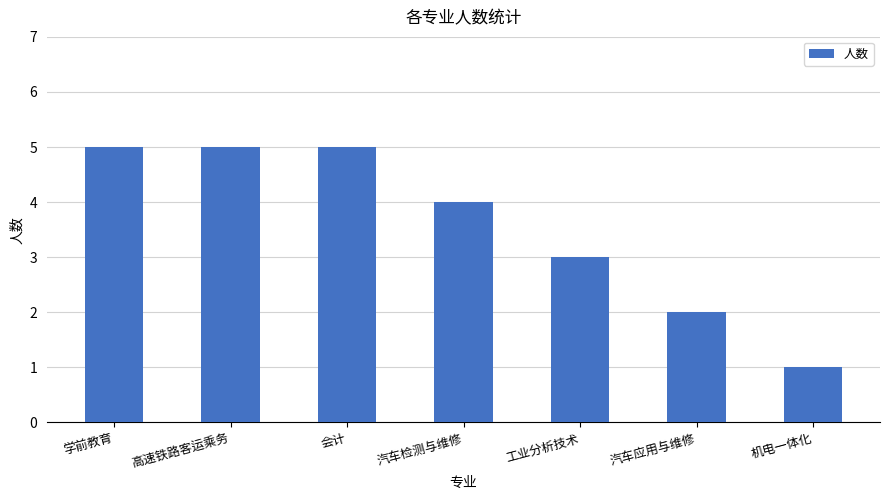

What position from the right is 汽车应用与维修?

2